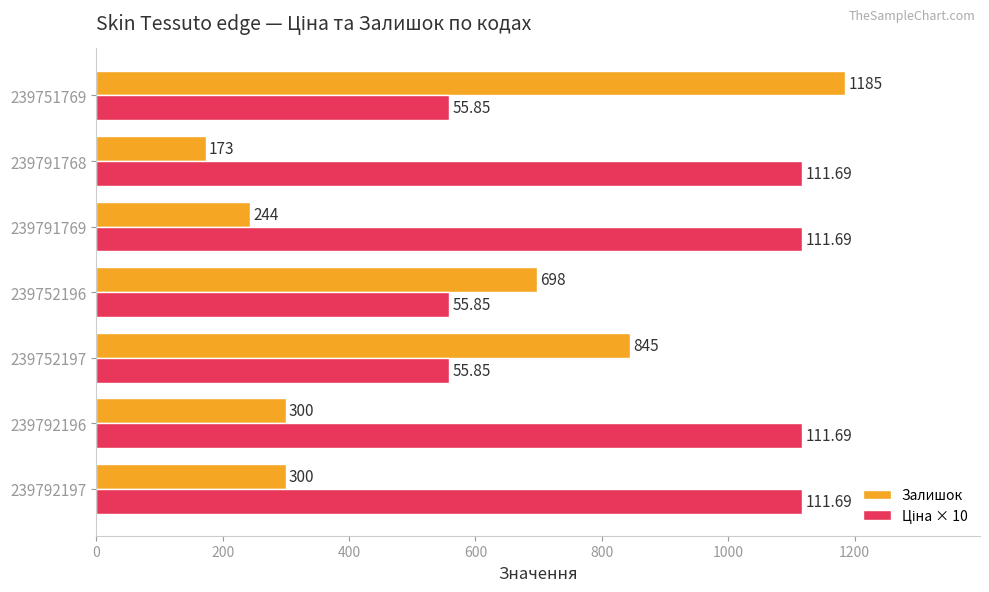

Which series has the largest range (max minus min)?

Залишок